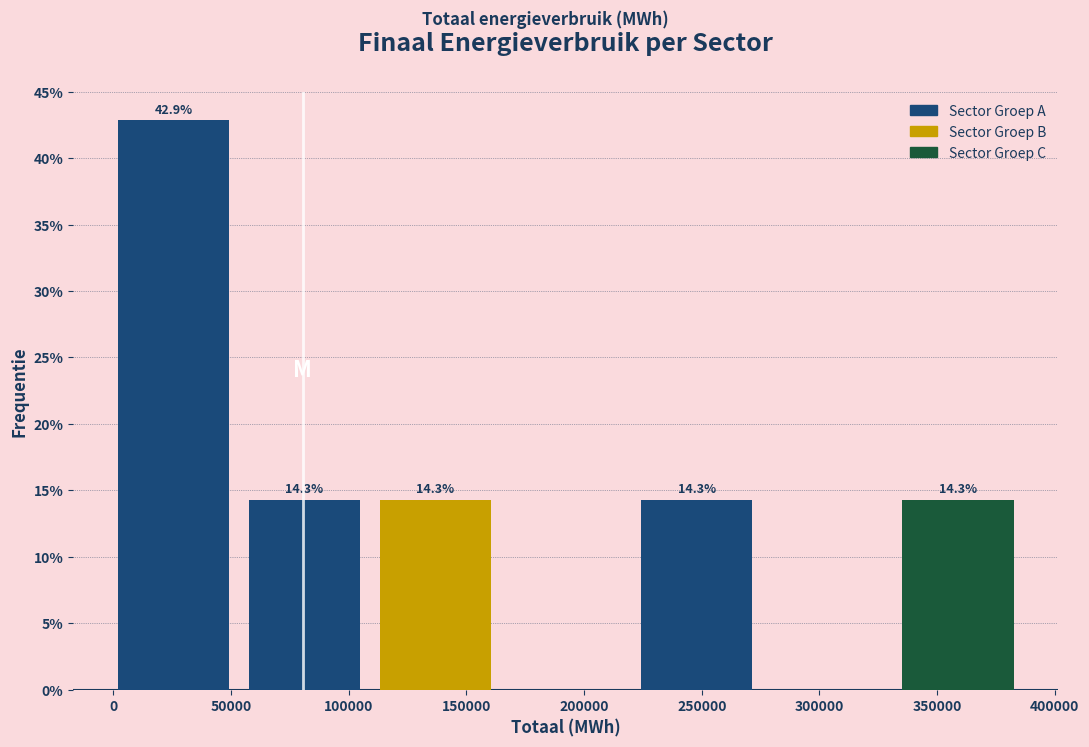

Over which range of the x-axis is the bar tallest?

0 to 60000